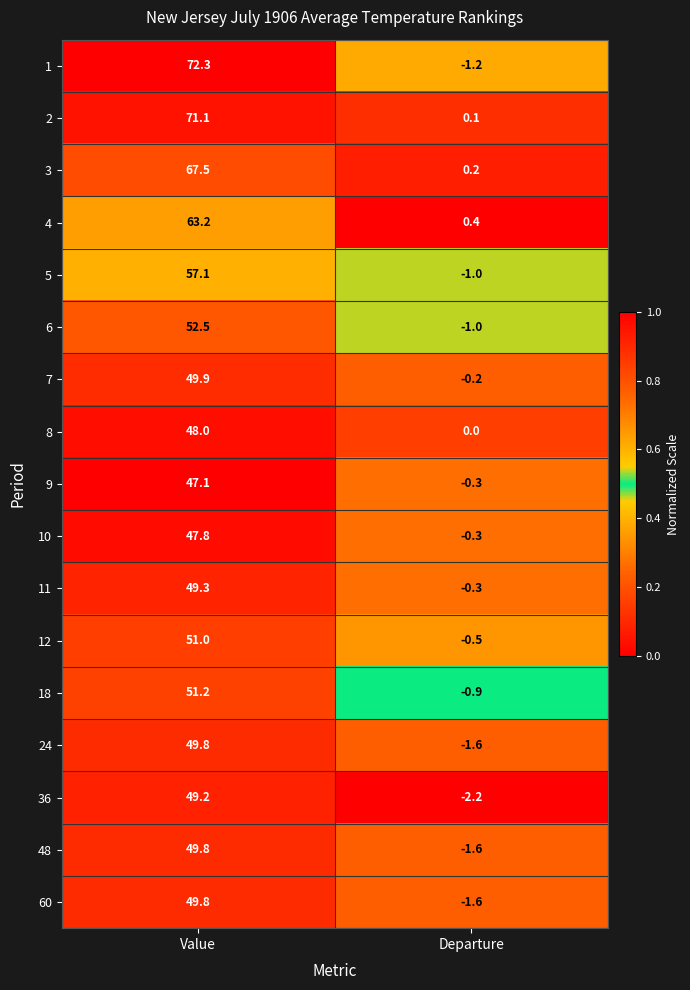

What is the difference between the 2 values at Value and Departure?

71.0